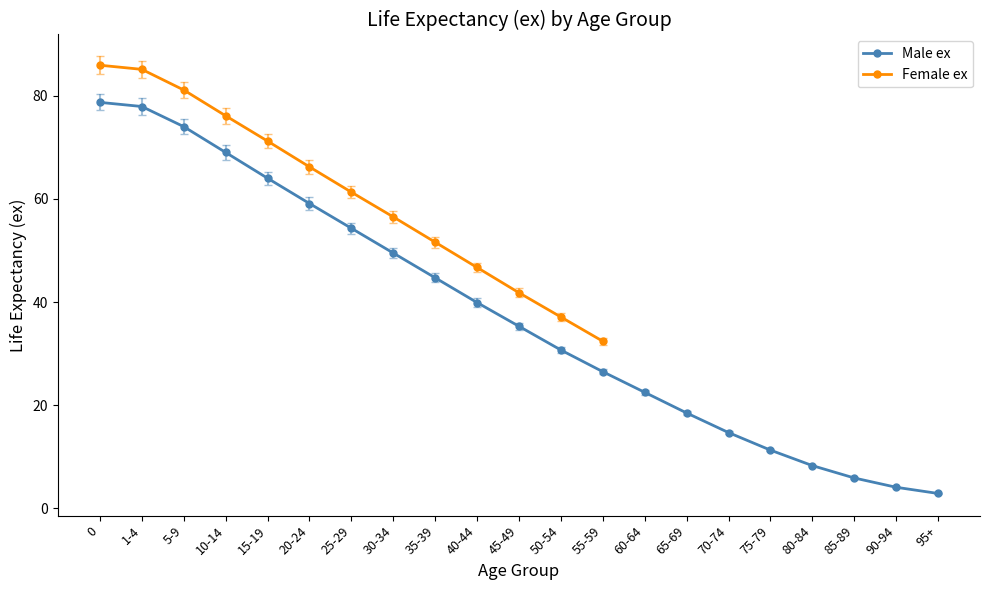

What is the sum of all values?

791.8